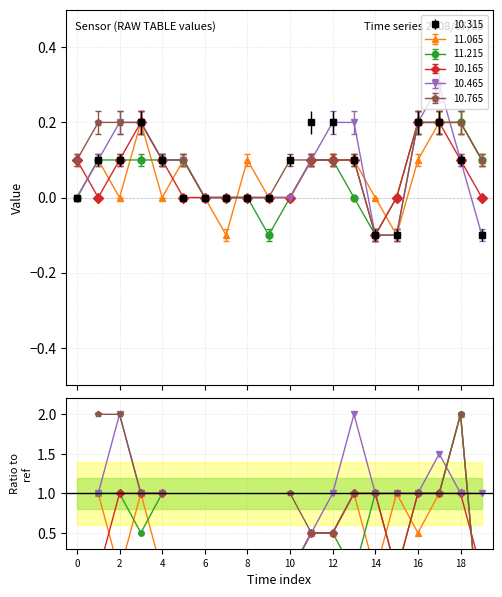

Count the 11.215 values in the range 0 to 1.

18